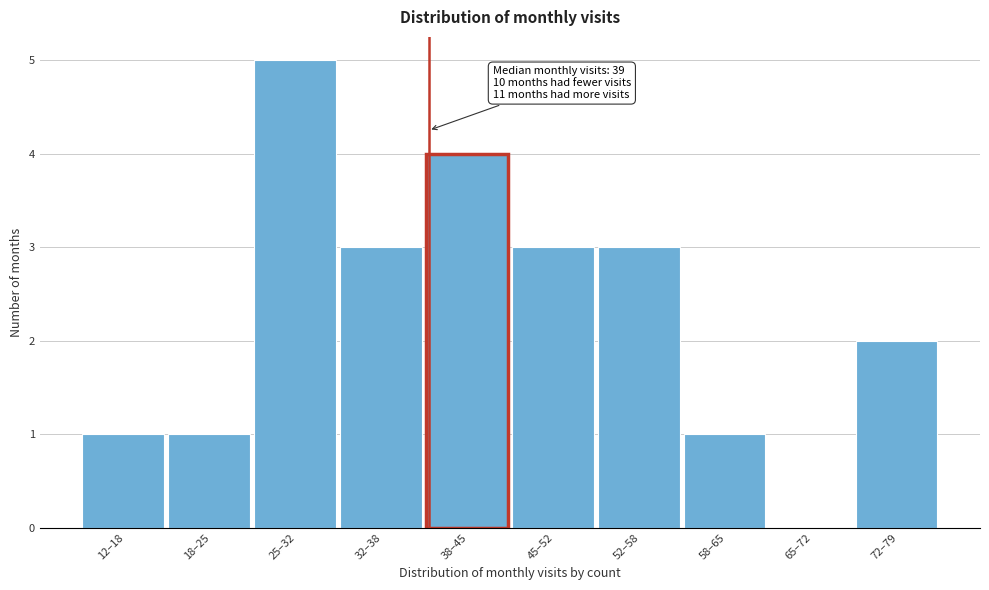

Reading left to right, transcribe all the data shown in this chart.

12–18=1	18–25=1	25–32=5	32–38=3	38–45=4	45–52=3	52–58=3	58–65=1	65–72=0	72–79=2